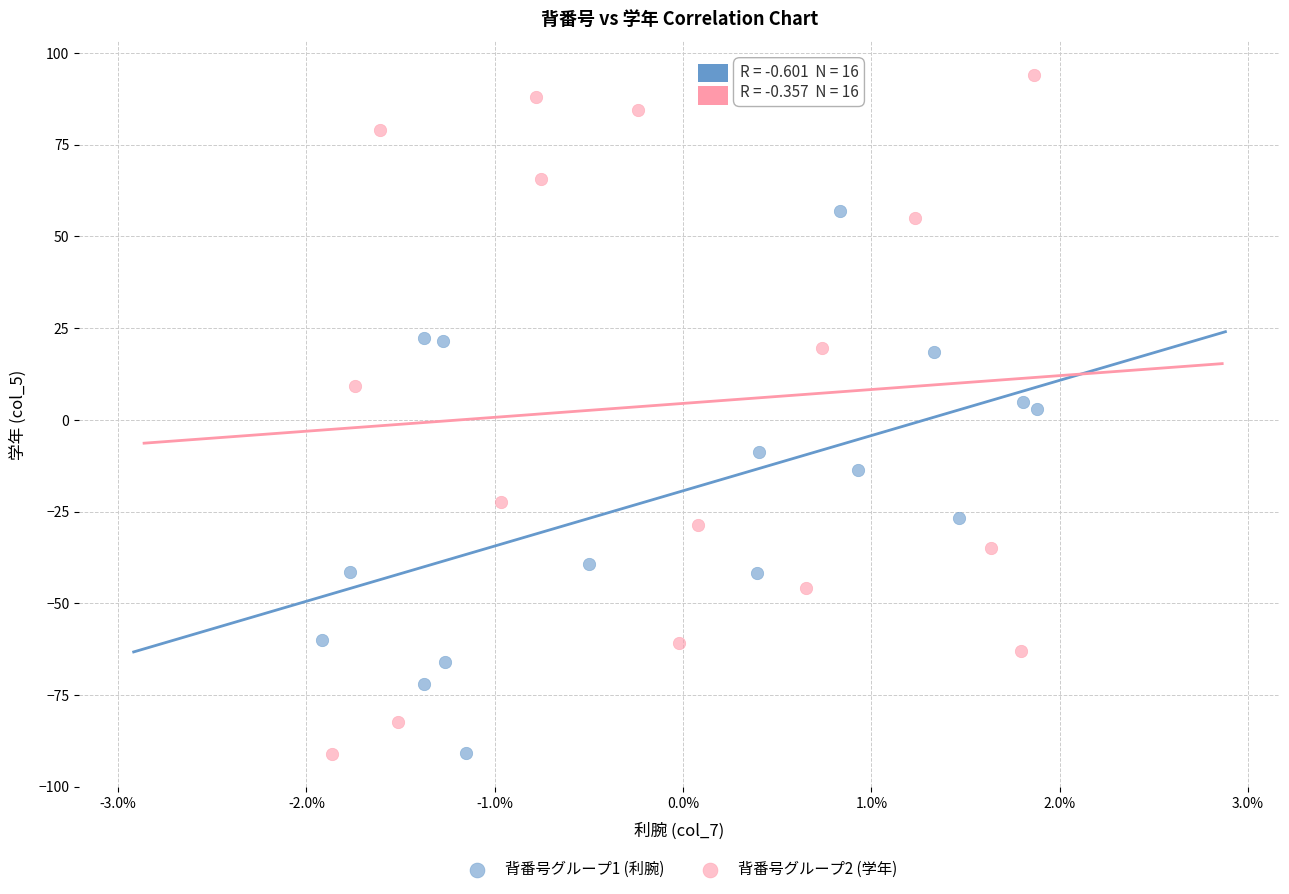

Which series contains the highest Y value?

背番号グループ2 (学年)